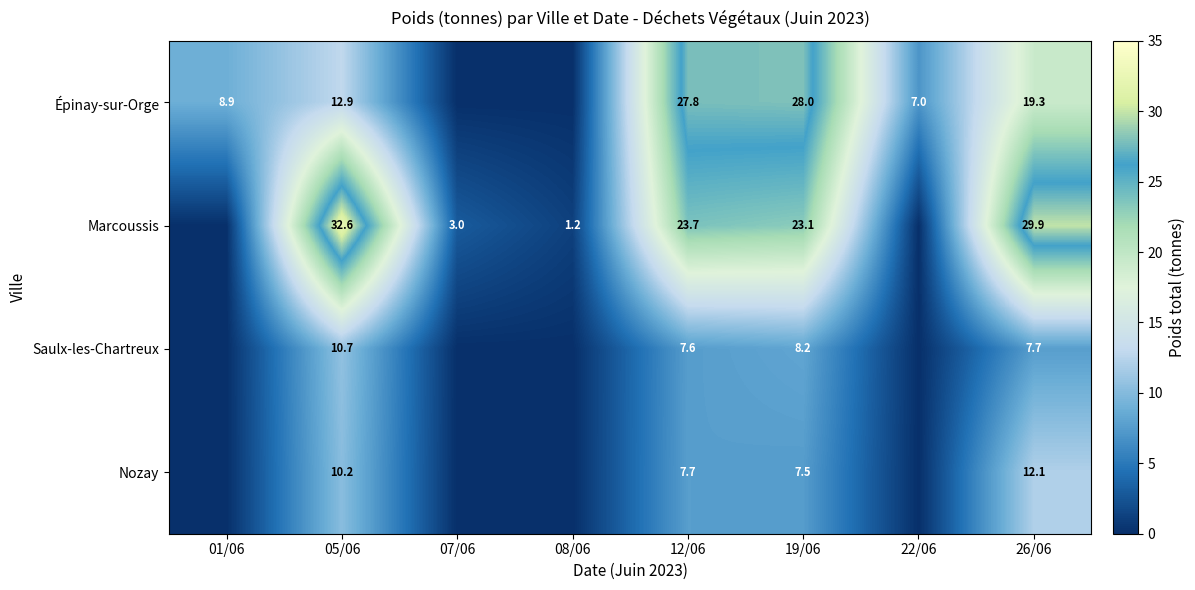

Is it true that Marcoussis equals 15.2 at 19/06?

False